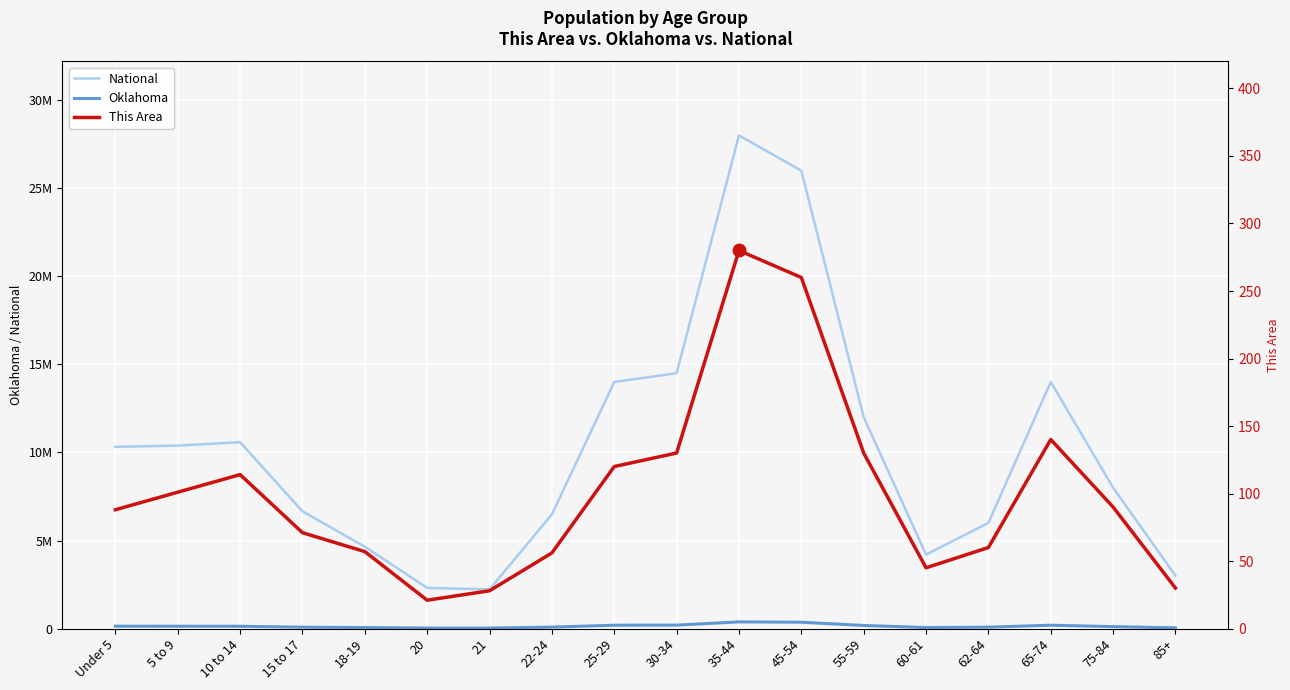

How many distinct data groups are displayed?

3